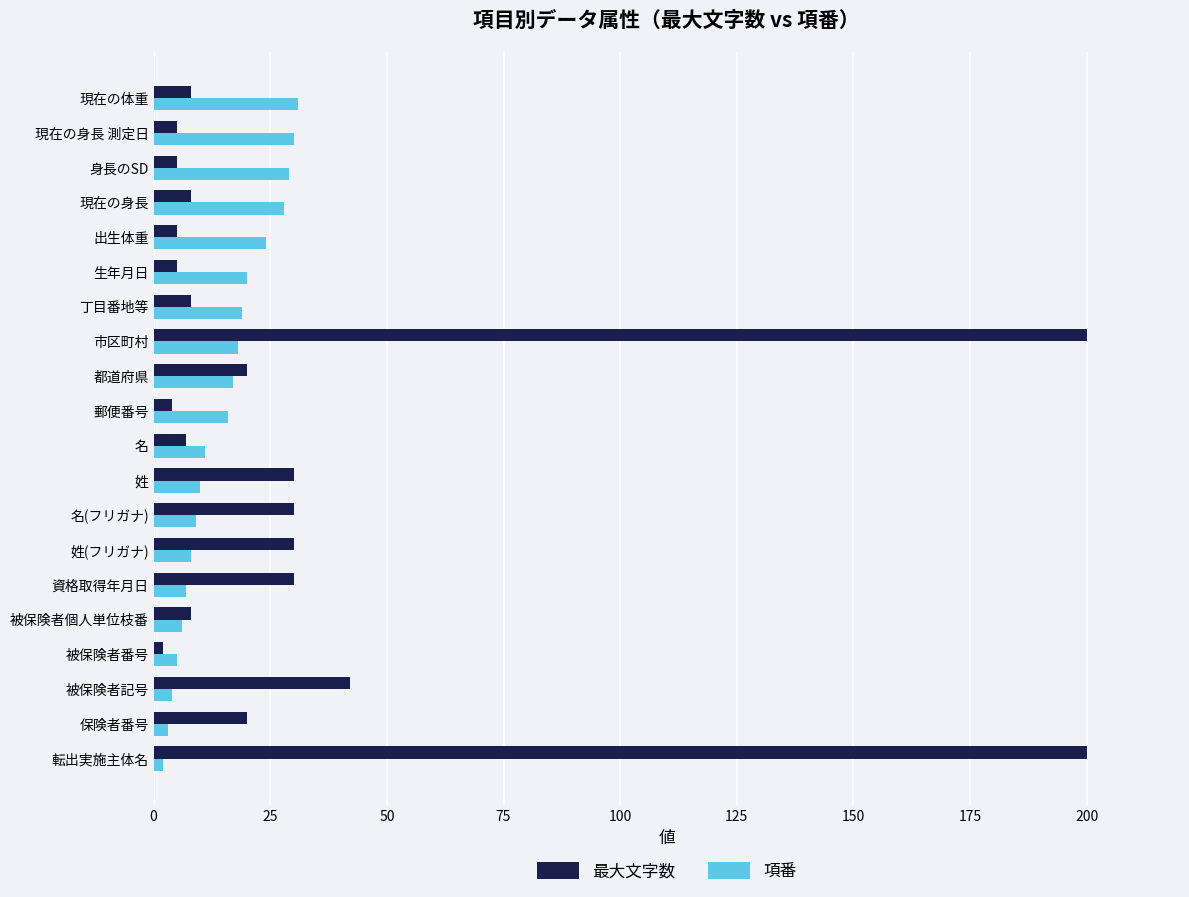

How many data points in 項番 are less than 16?

10